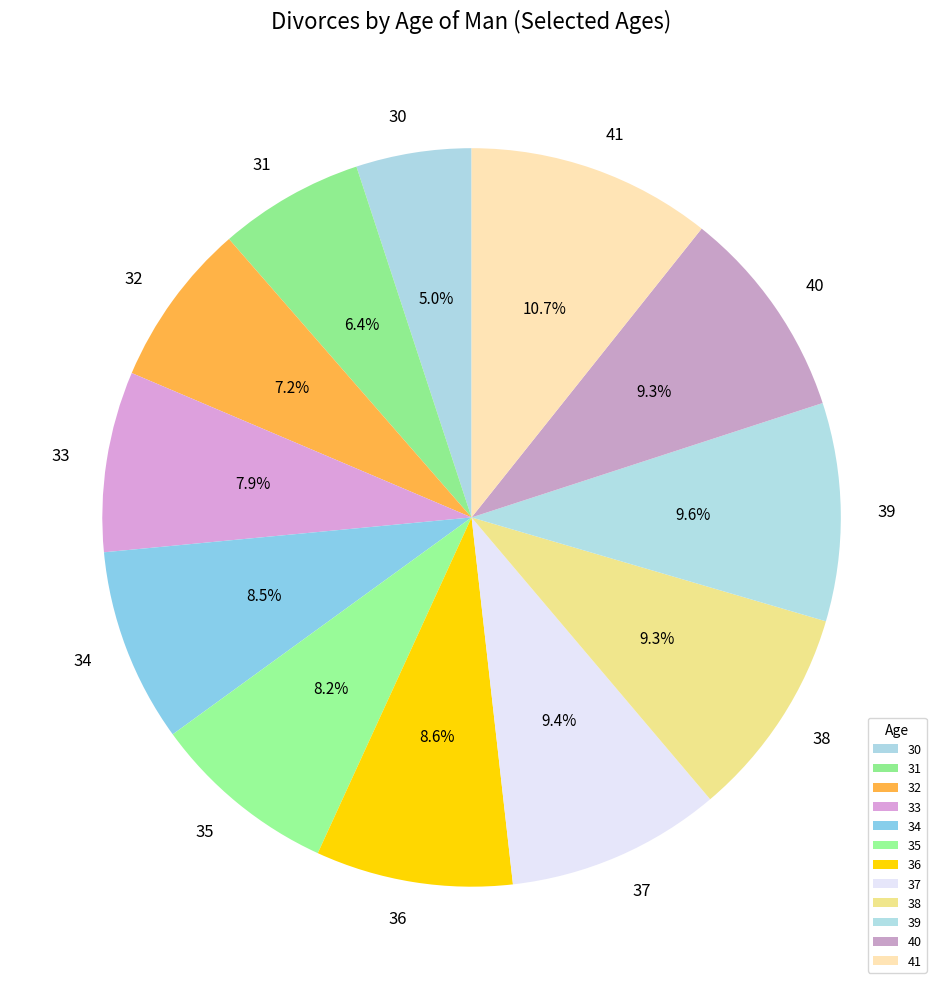

Is the sum of 36 and 33 greater than half?

No